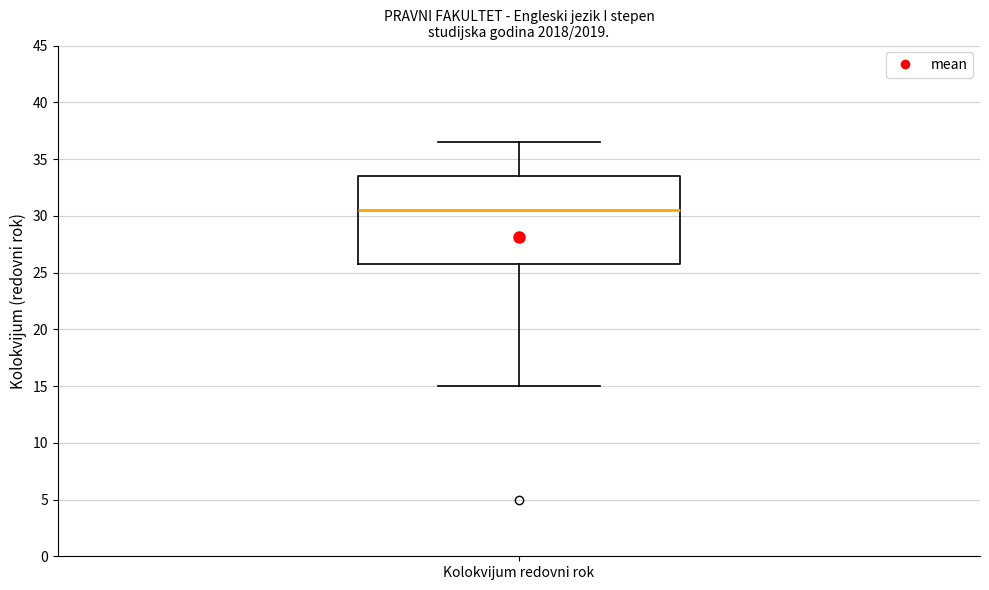

Transcribe this box plot: give where the median line is, the range the box spans, and where the two whiskers end, as read against the y-axis. The values are not printed on the chart, so give them approximately, as read against the axis.

median 30.5, box 26.0 to 33.5, whiskers 15.0 to 36.5